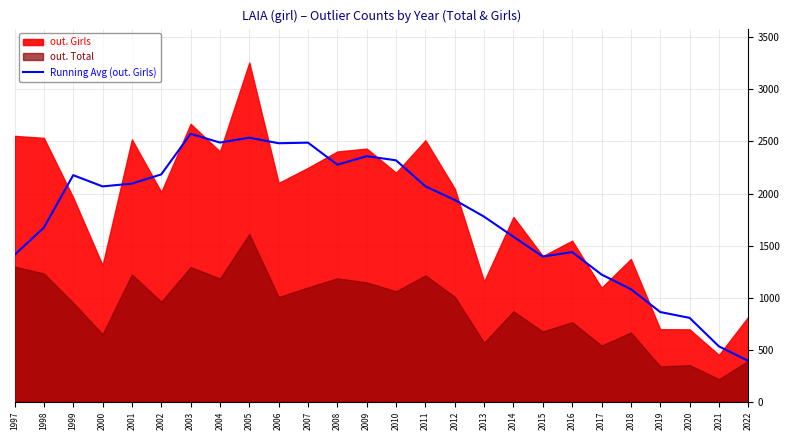

Is it true that Running Avg (out. Girls) equals 589.9 at 2017?

False